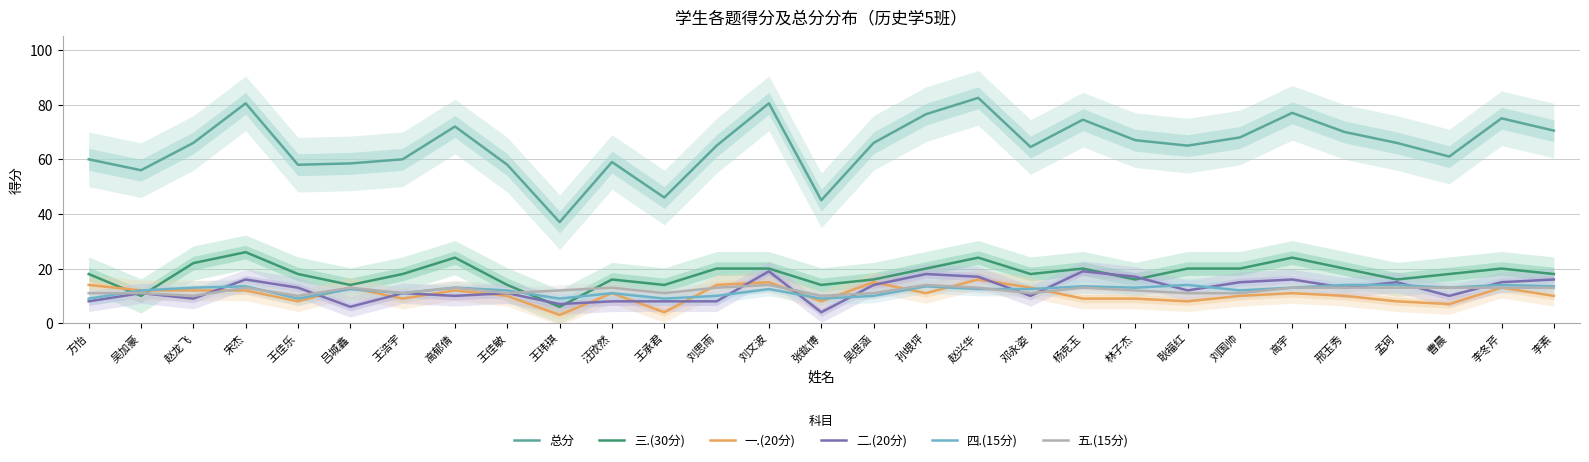

At which category does 总分 reach its first local peak?

宋杰